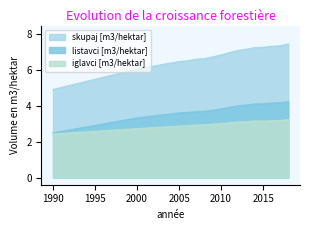

What are all the series names shown in the legend?

skupaj [m3/hektar], listavci [m3/hektar], iglavci [m3/hektar]